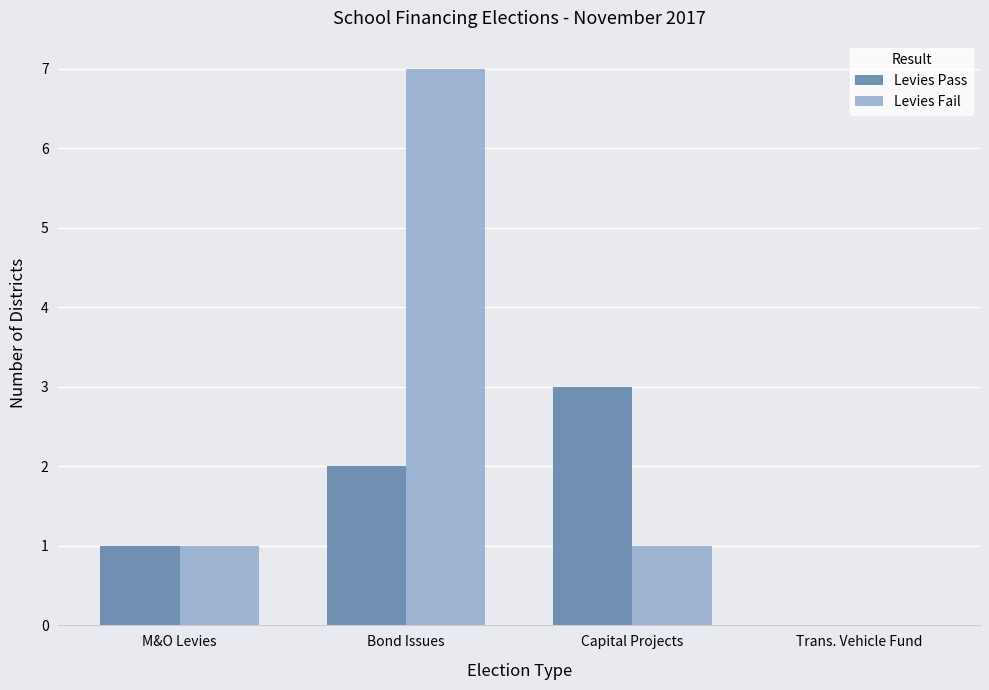

Reading right to left, transcribe all the data shown in this chart.

Levies Pass: Trans. Vehicle Fund=0	Capital Projects=3	Bond Issues=2	M&O Levies=1
Levies Fail: Trans. Vehicle Fund=0	Capital Projects=1	Bond Issues=7	M&O Levies=1